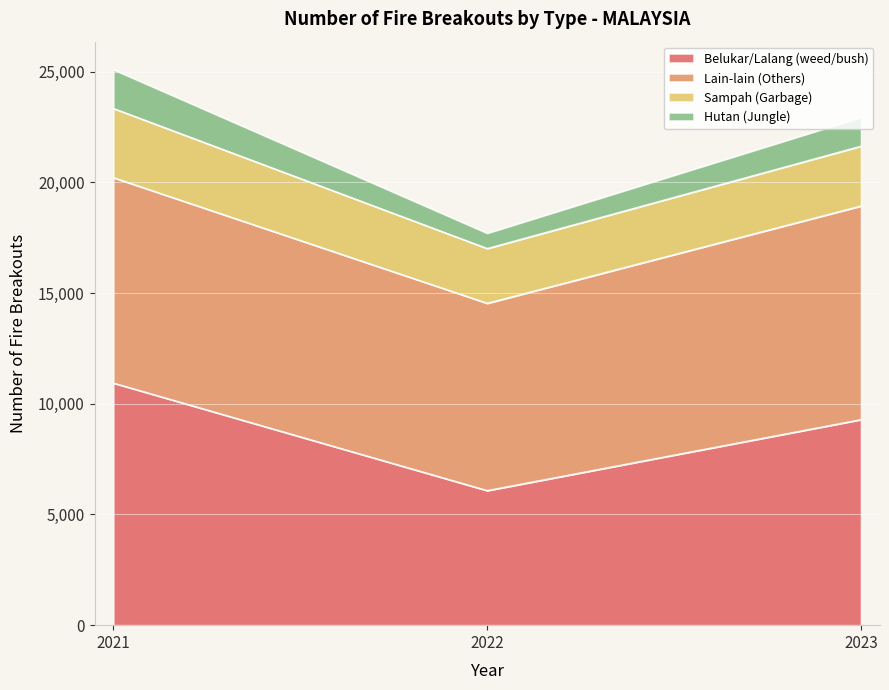

What is the total value across all series at 2022?

17714